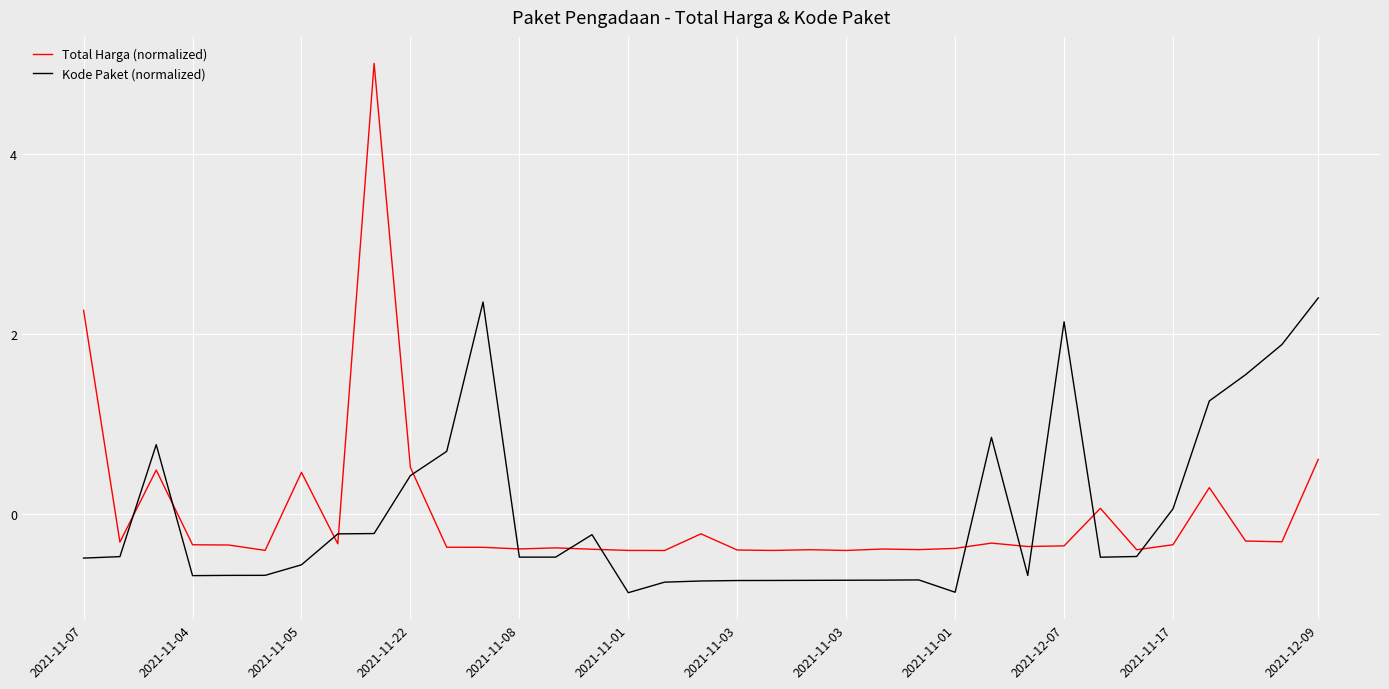

After their last crossing, which series has the higher values: Kode Paket (normalized) or Total Harga (normalized)?

Kode Paket (normalized)